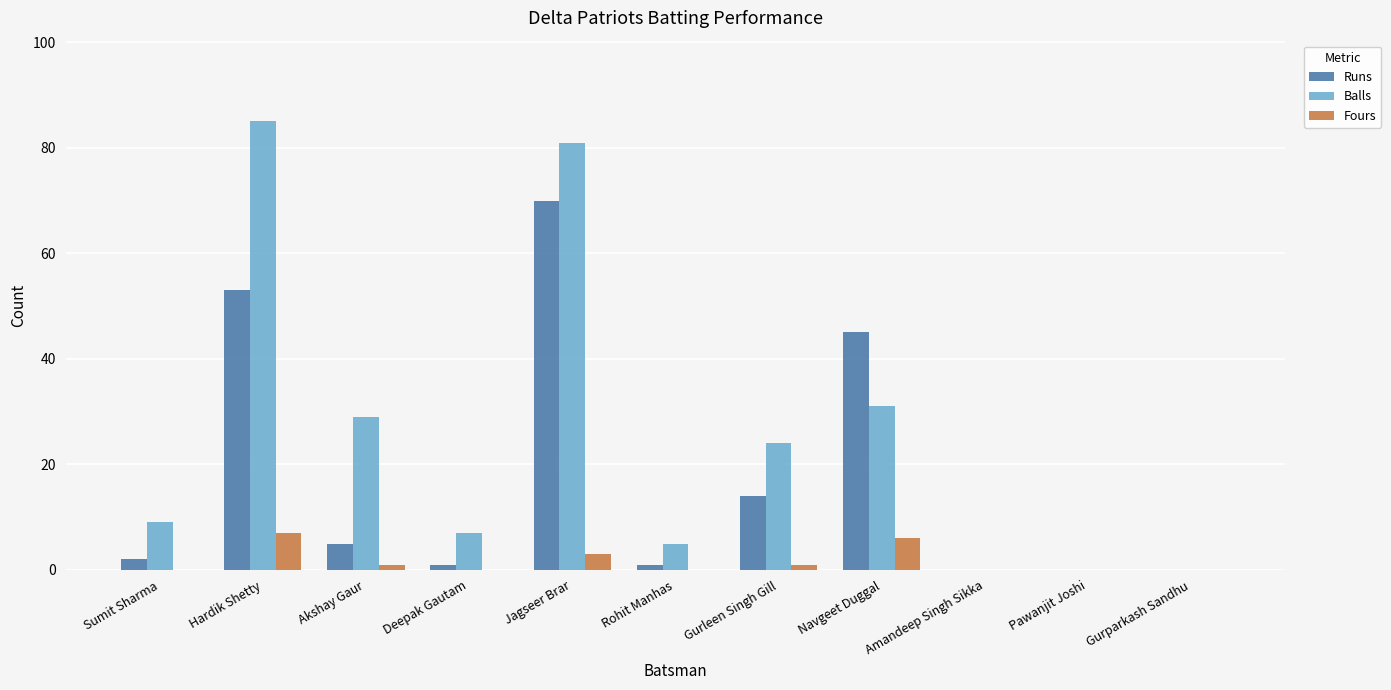

The Fours series shows 0 at Deepak Gautam. True or false?

True